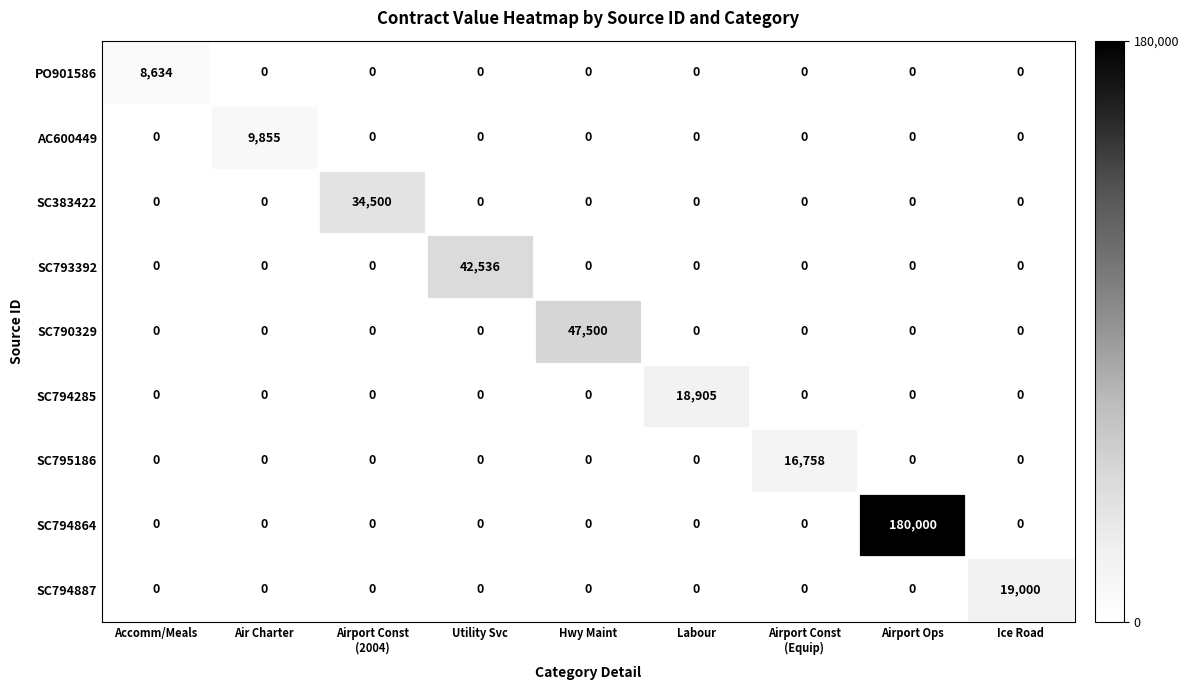

At which category is the sum across all series the highest?

Airport Ops